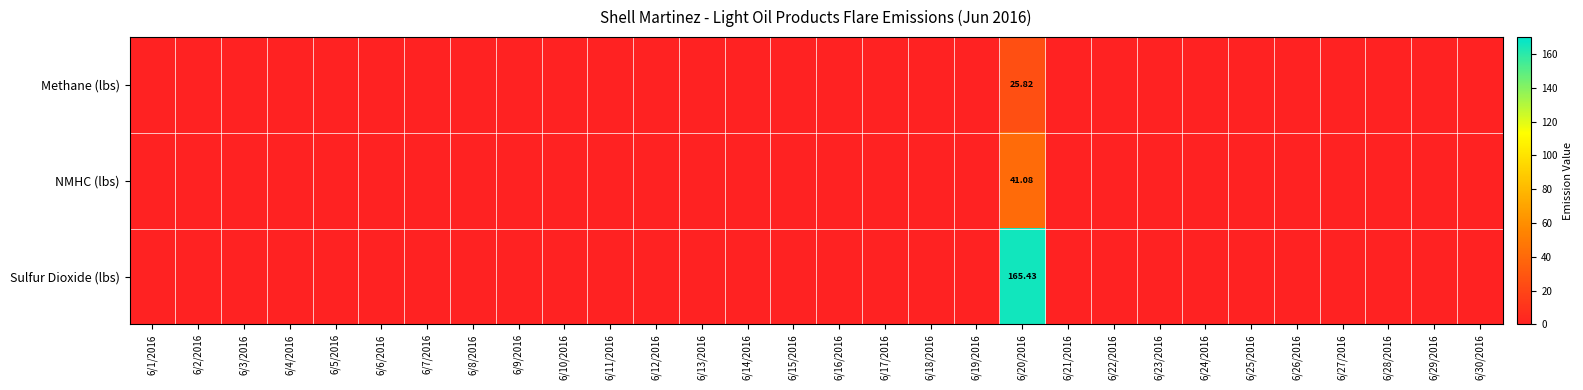

Count the number of data series in this chart.

3